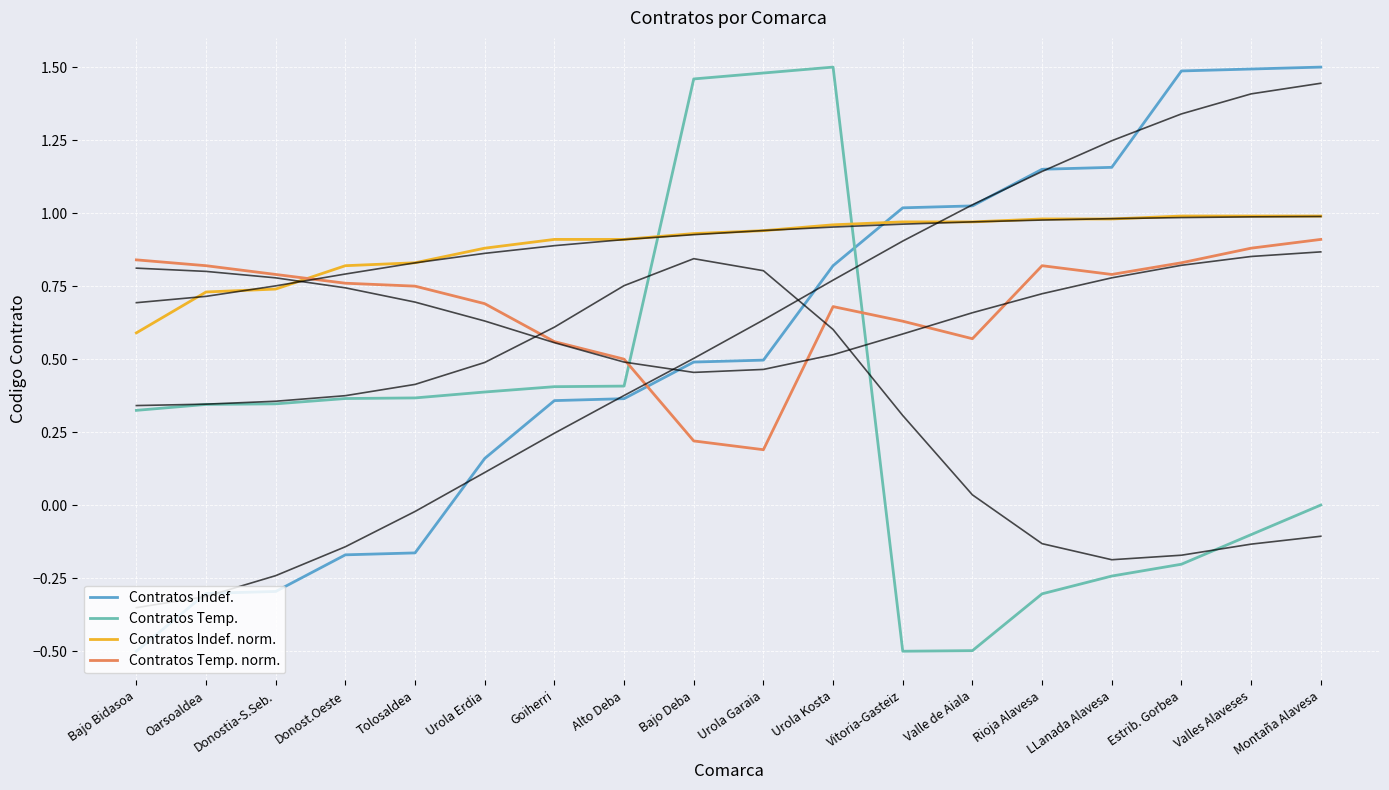

Rank the categories by Contratos Indef. norm. value from lowest to highest.

Bajo Bidasoa, Oarsoaldea, Donostia-S.Seb., Donost.Oeste, Tolosaldea, Urola Erdia, Goiherri, Alto Deba, Bajo Deba, Urola Garaia, Urola Kosta, Vitoria-Gasteiz, Valle de Aiala, Rioja Alavesa, LLanada Alavesa, Estrib. Gorbea, Valles Alaveses, Montaña Alavesa